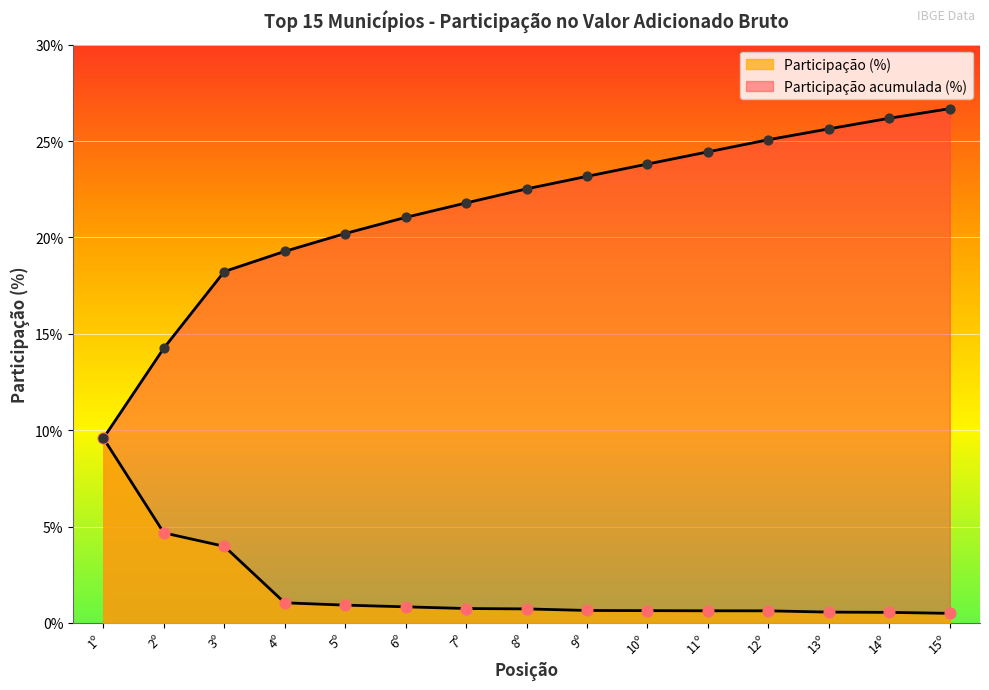

Which series has the widest spread of Y values?

Participação acumulada (%)